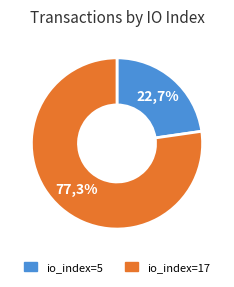

To the nearest percent, what is the combined percentage of io_index=5 and io_index=17?

100%